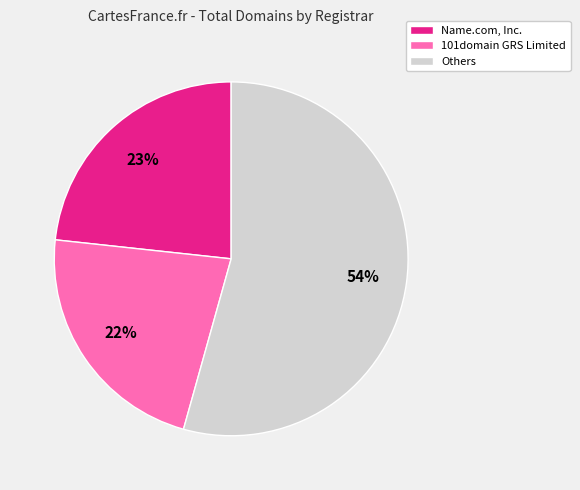

Count the number of slices in the pie.

3